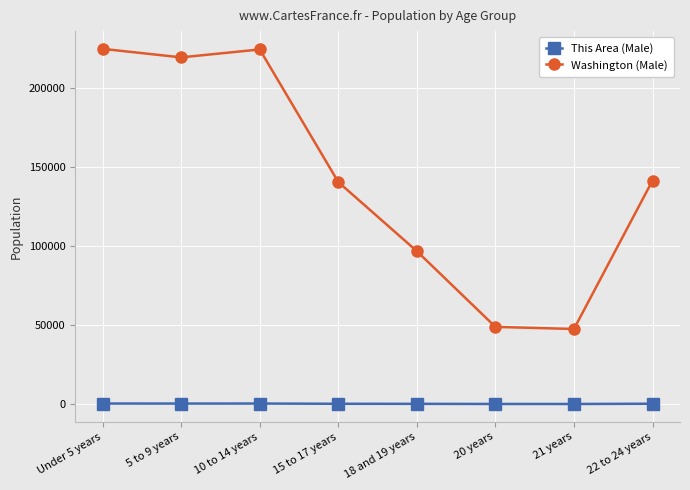

True or false: Washington (Male) and This Area (Male) intersect in this chart.

False